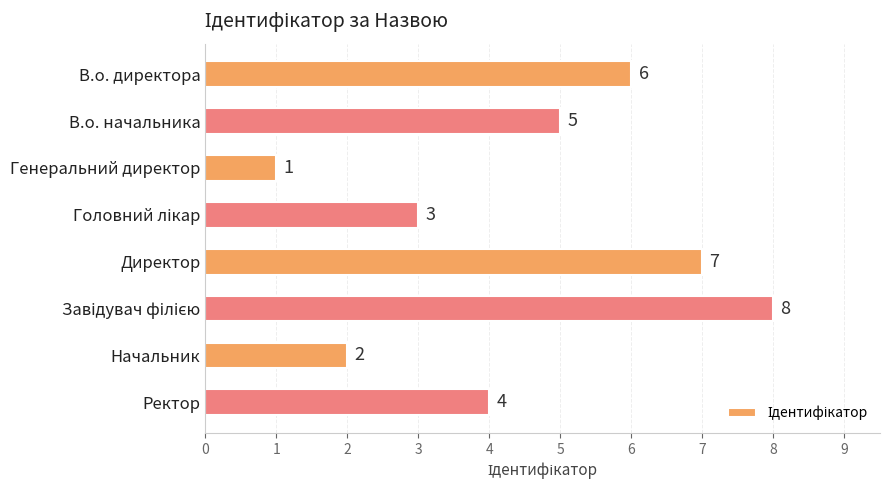

Approximately how many times larger is the value at Директор compared to В.о. директора?

1.2